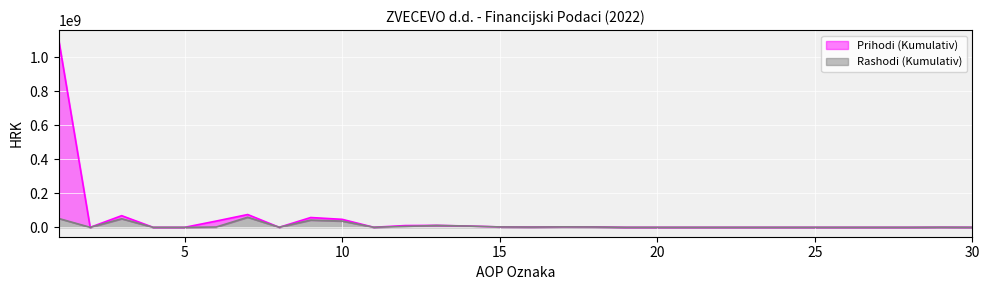

What is the difference between the maximum and minimum values in the Rashodi (Kumulativ) series?

59243614